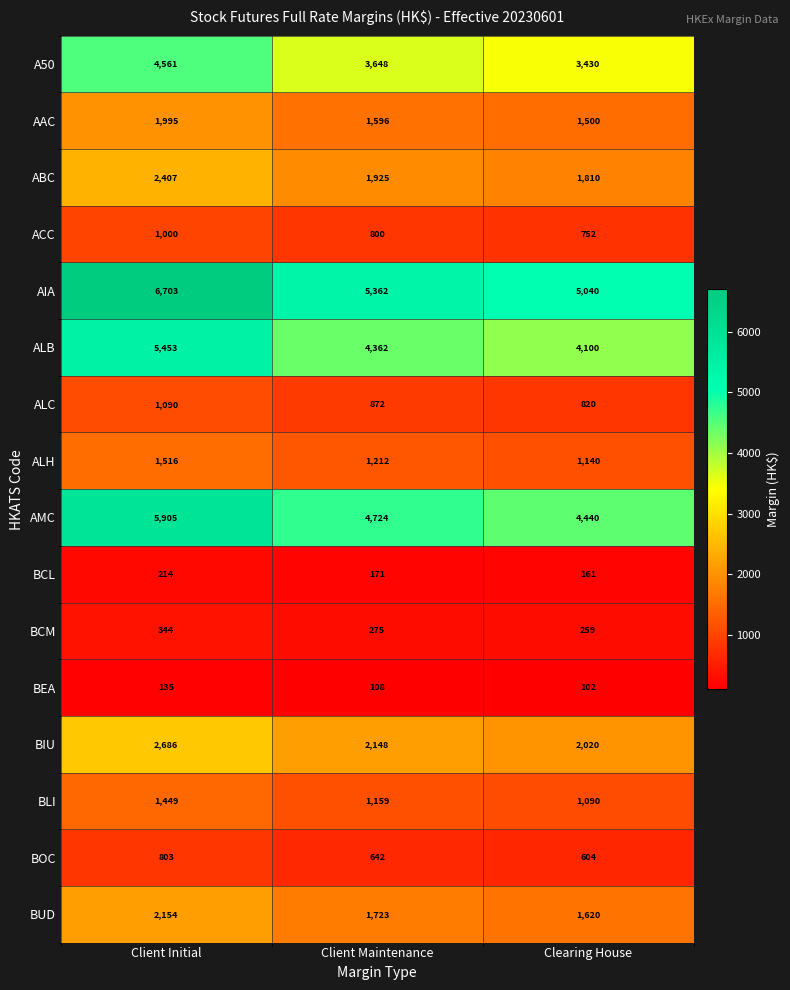

What is the sum of all BEA values?

345